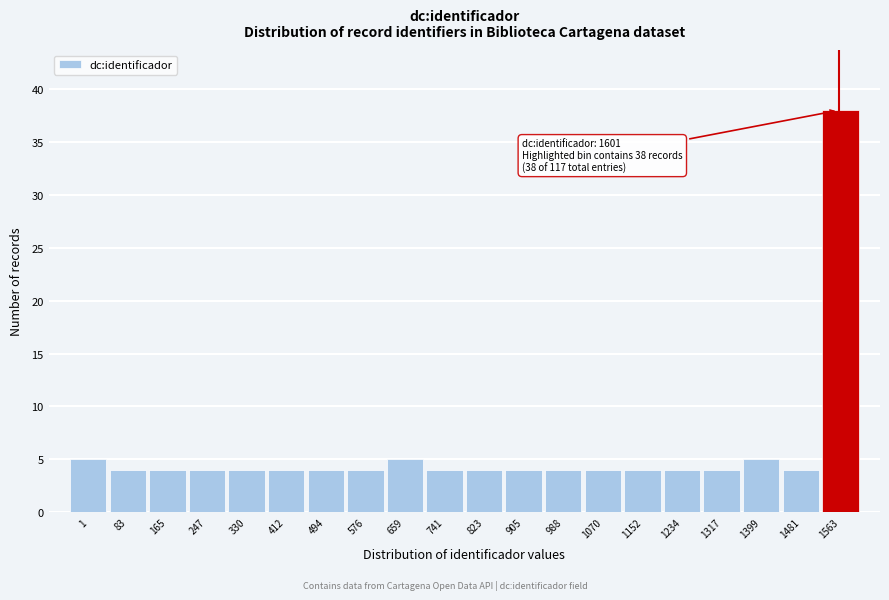

Reading right to left, transcribe all the data shown in this chart.

1563=38	1481=4	1399=5	1317=4	1234=4	1152=4	1070=4	988=4	905=4	823=4	741=4	659=5	576=4	494=4	412=4	330=4	247=4	165=4	83=4	1=5